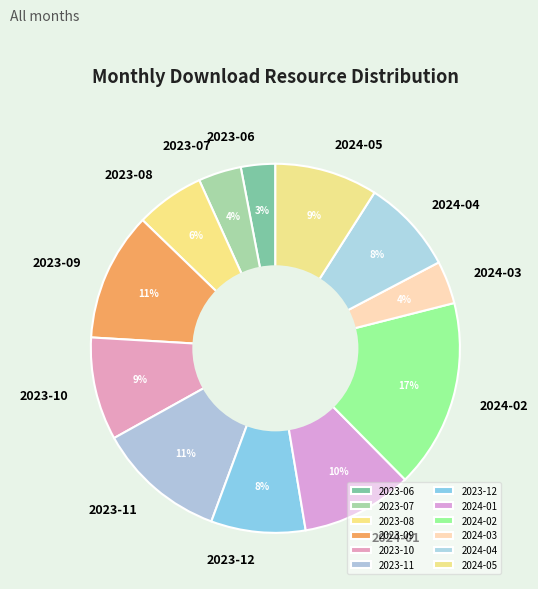

Between 2023-09 and 2023-07, which is larger?

2023-09